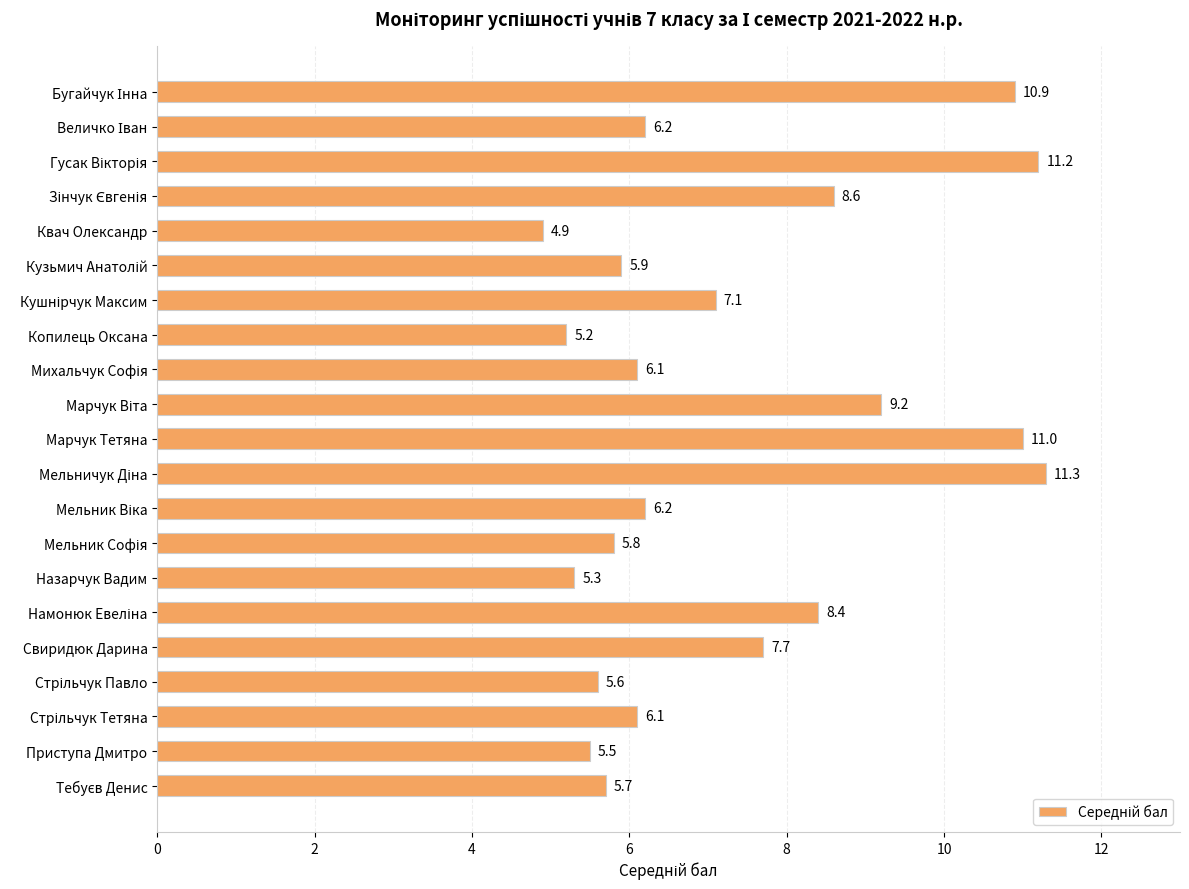

Is it true that the value at Квач Олександр is 4.9?

True